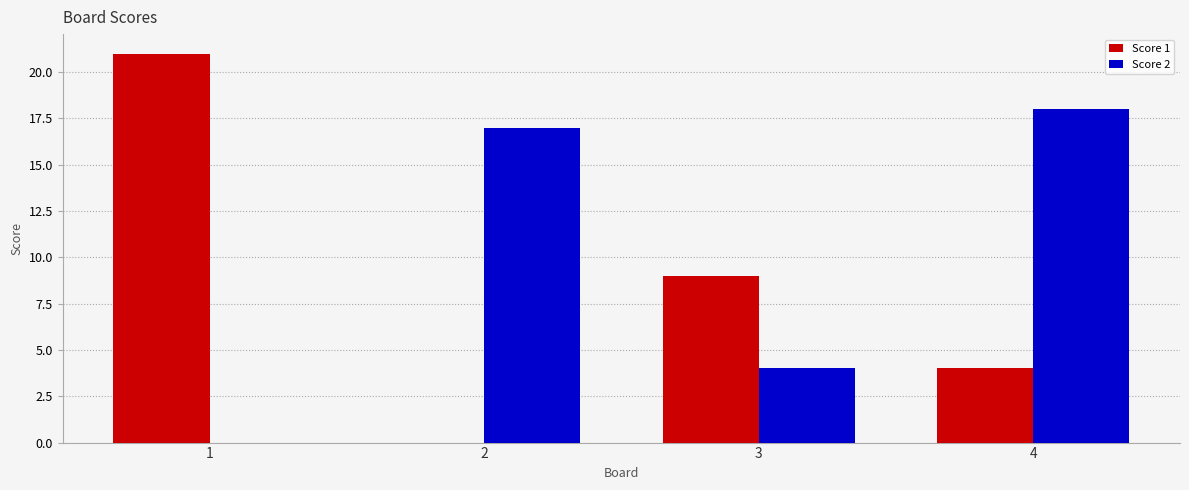

Reading left to right, transcribe all the data shown in this chart.

Score 1: 21	0	9	4
Score 2: 0	17	4	18